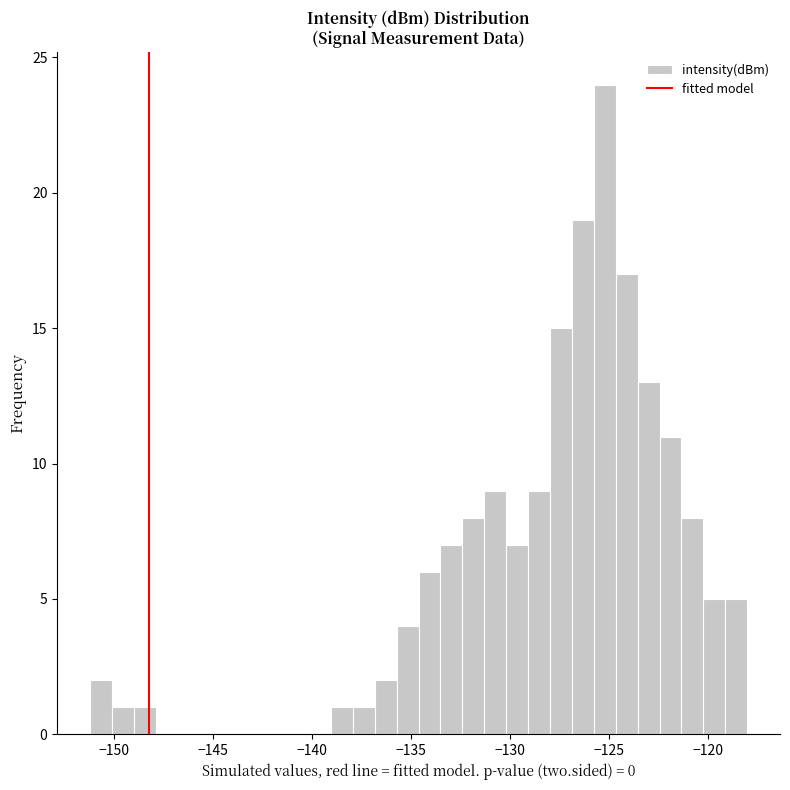

Around what value on the x-axis is the tallest bar? Give the approximate position of its centre, as read against the axis.

-125.0